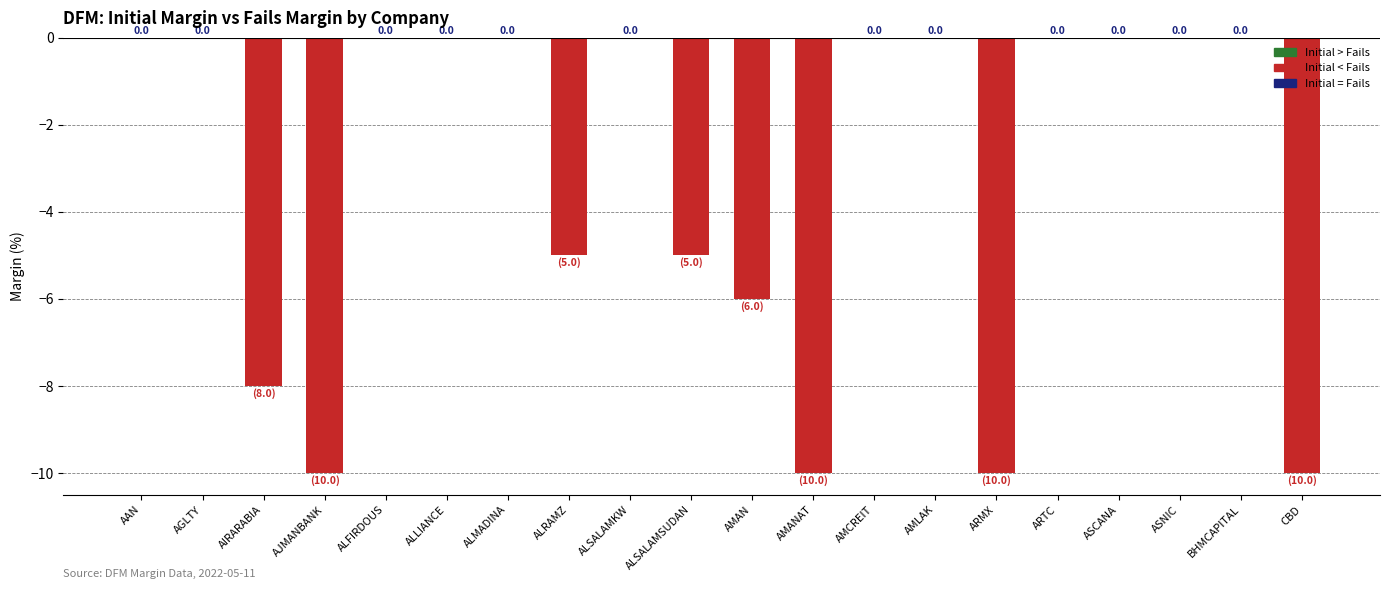

Does the chart contain stacked bars?

No